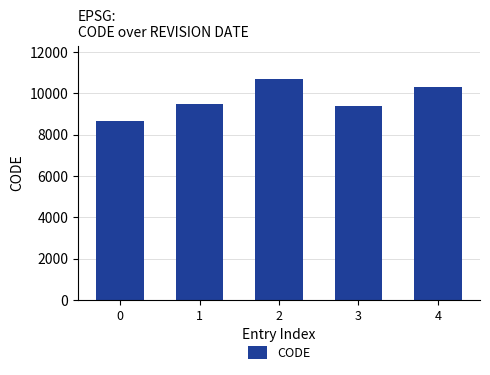

At which label is the value closest to 9691?

1